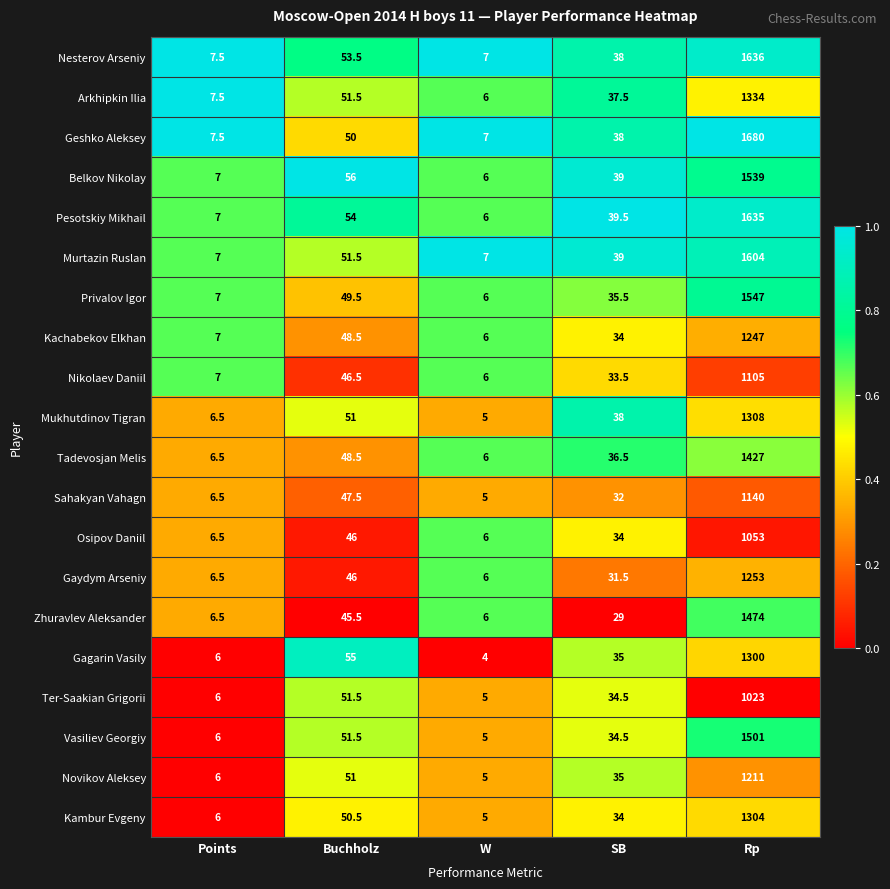

List the series in order of their peak value, lowest first.

Ter-Saakian Grigorii, Osipov Daniil, Nikolaev Daniil, Sahakyan Vahagn, Novikov Aleksey, Kachabekov Elkhan, Gaydym Arseniy, Gagarin Vasily, Kambur Evgeny, Mukhutdinov Tigran, Arkhipkin Ilia, Tadevosjan Melis, Zhuravlev Aleksander, Vasiliev Georgiy, Belkov Nikolay, Privalov Igor, Murtazin Ruslan, Pesotskiy Mikhail, Nesterov Arseniy, Geshko Aleksey